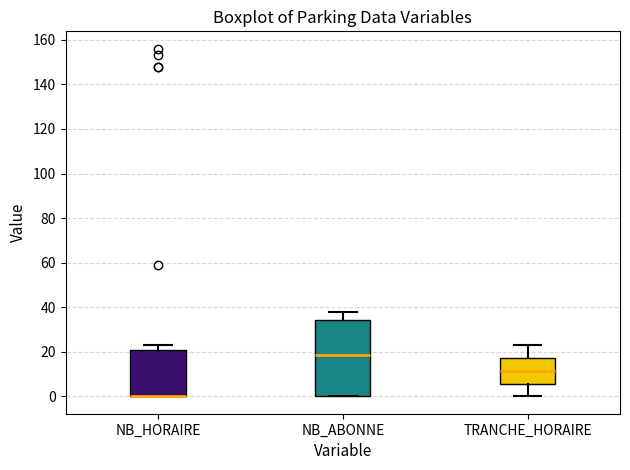

Which box is the tallest, from its lower edge to its upper edge?

NB_ABONNE